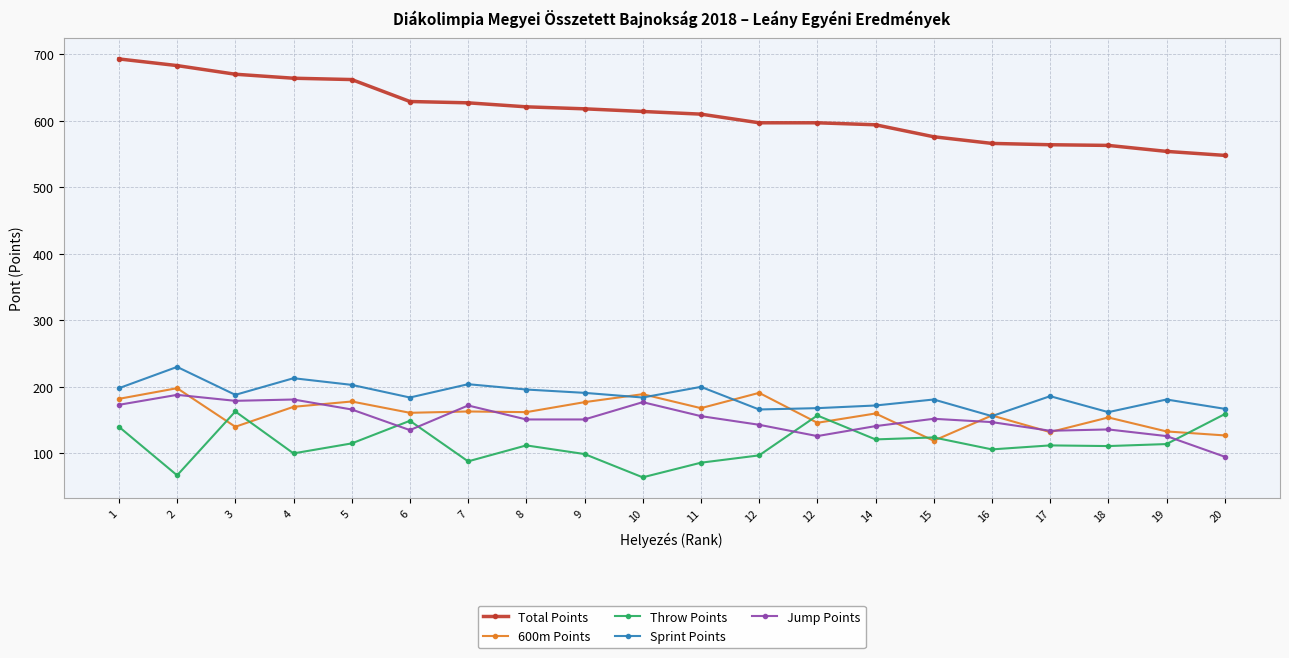

Which category has the highest value in the Sprint Points series?

2